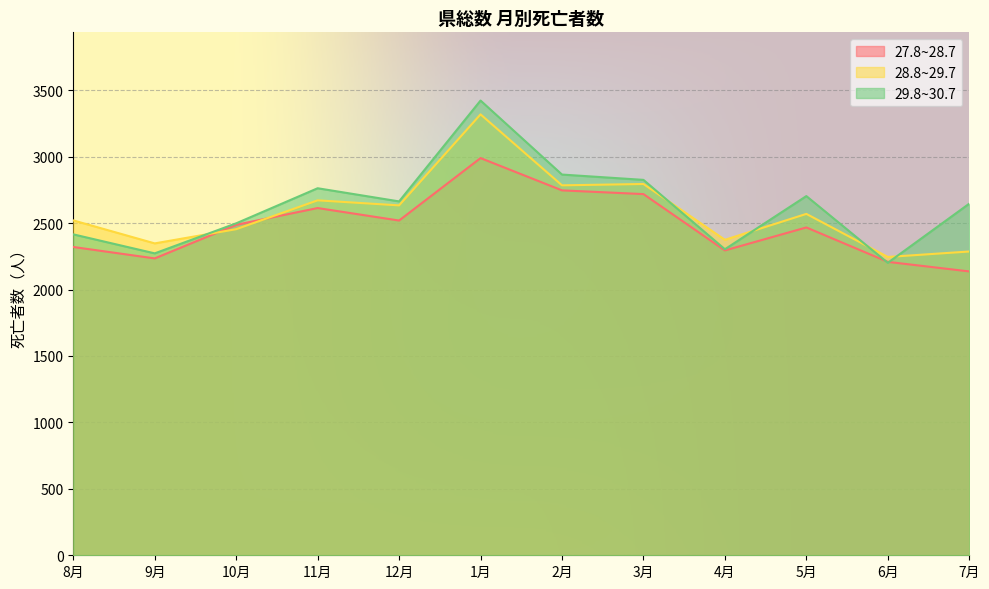

Read the 29.8~30.7 value at 11月, to the nearest 10.

2760